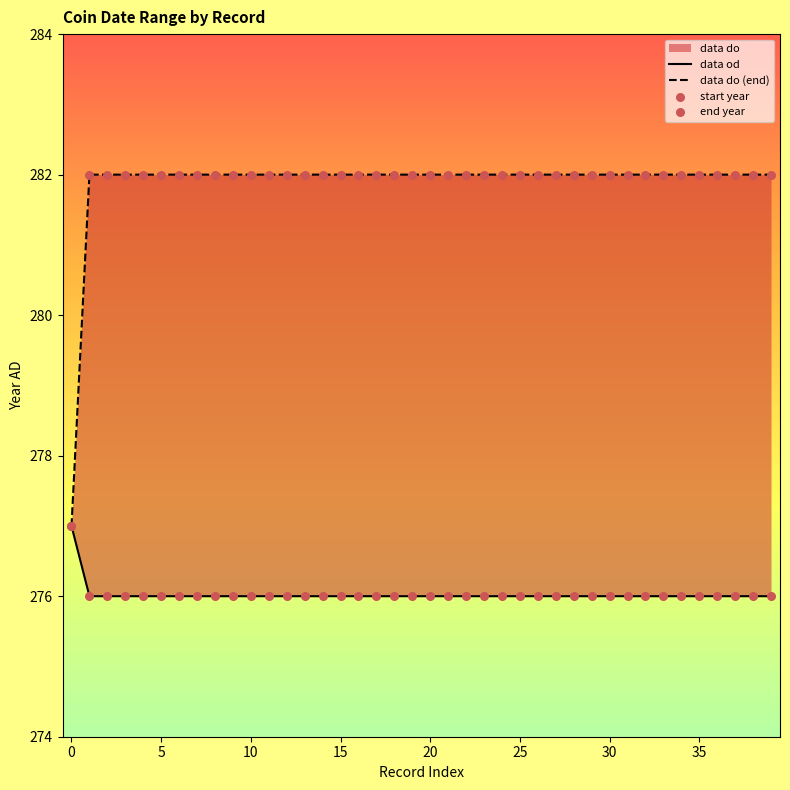

Which series has the largest Y range (max minus min)?

data do (end)